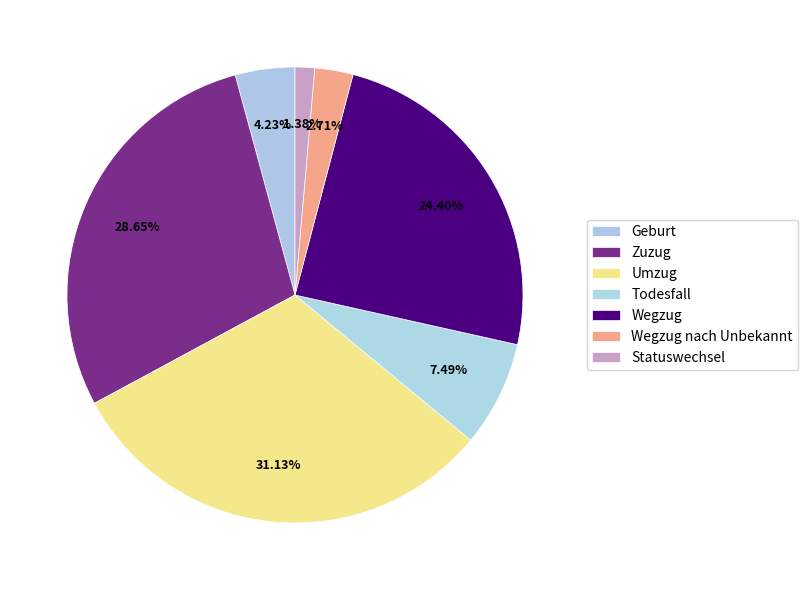

To the nearest percent, what is the combined percentage of Todesfall and Zuzug?

36%